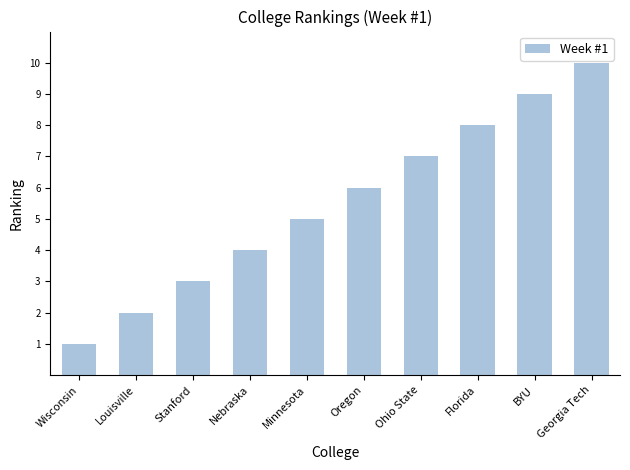

Between Wisconsin and Oregon, which is larger?

Oregon